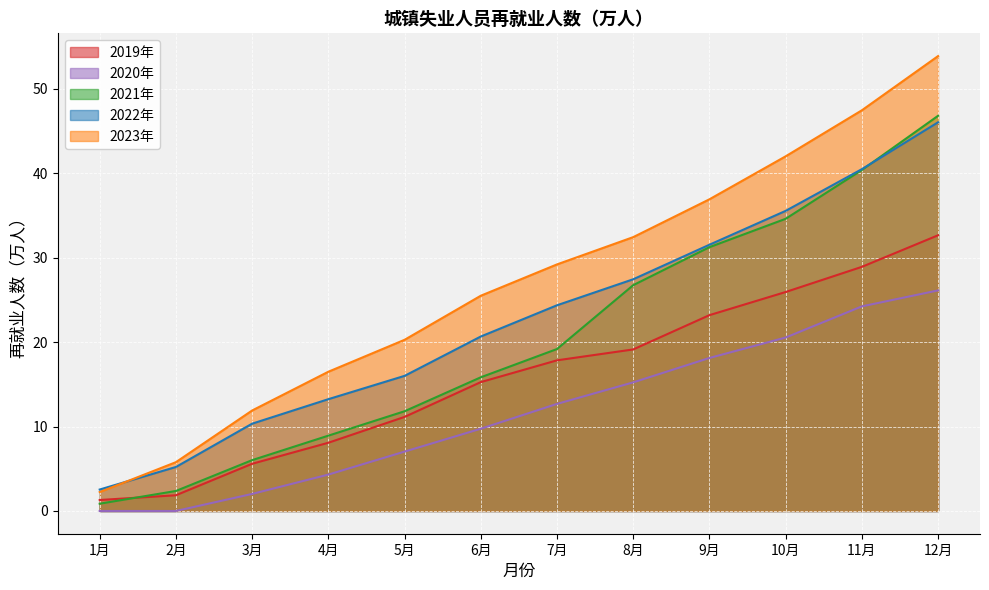

What is the minimum value for 2022年?

2.5